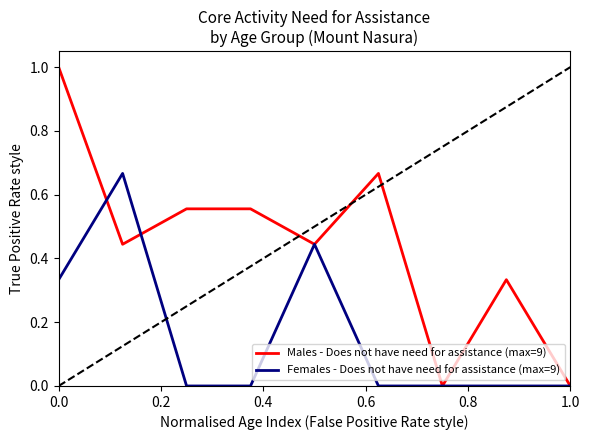

Rank the series by their maximum value, from highest to lowest.

Males - Does not have need for assistance (max=9), Females - Does not have need for assistance (max=9)